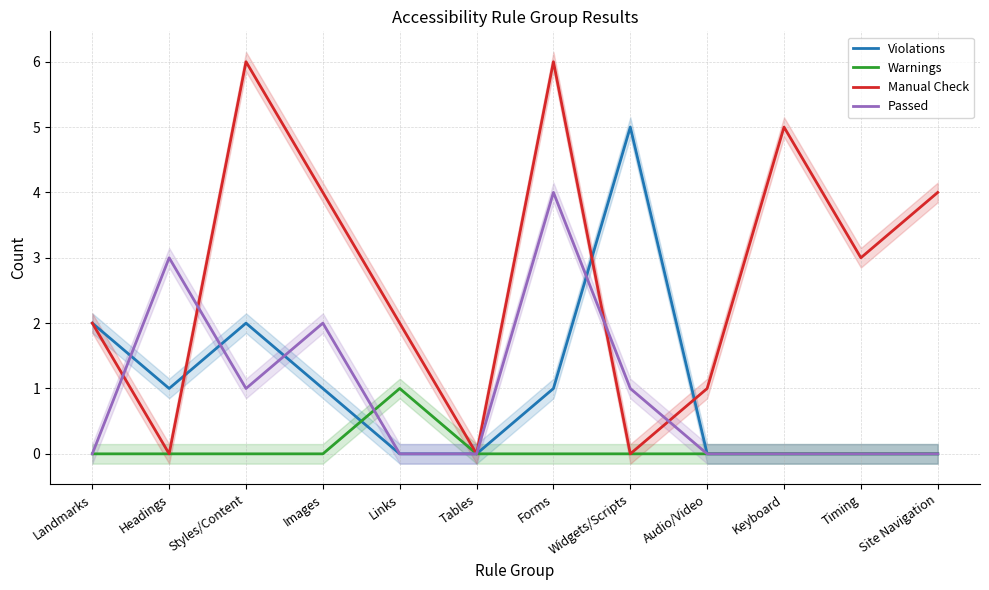

What value does the Violations series have at Landmarks?

2